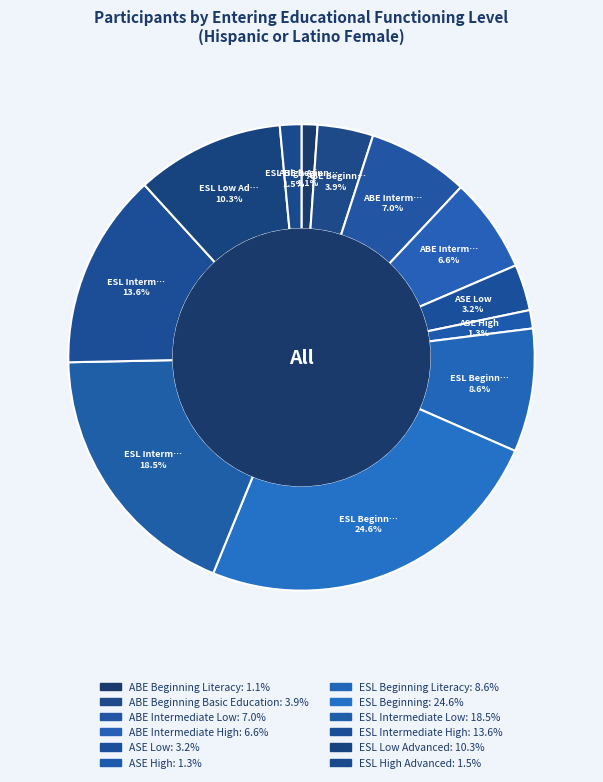

To the nearest percent, what is the difference between the largest and smallest slice percentages?

24%